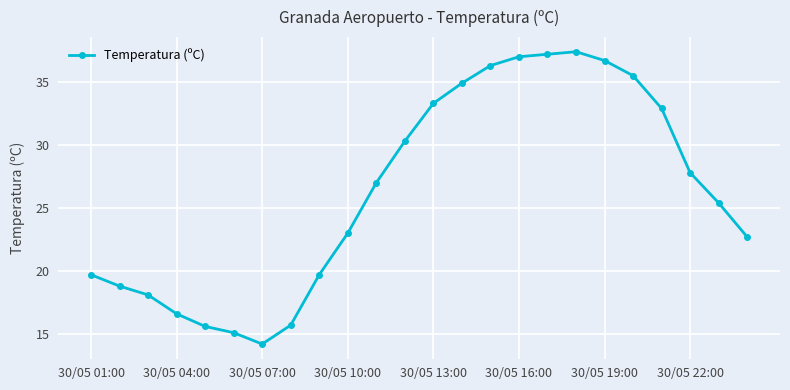

What is the maximum value shown in the chart?

37.4